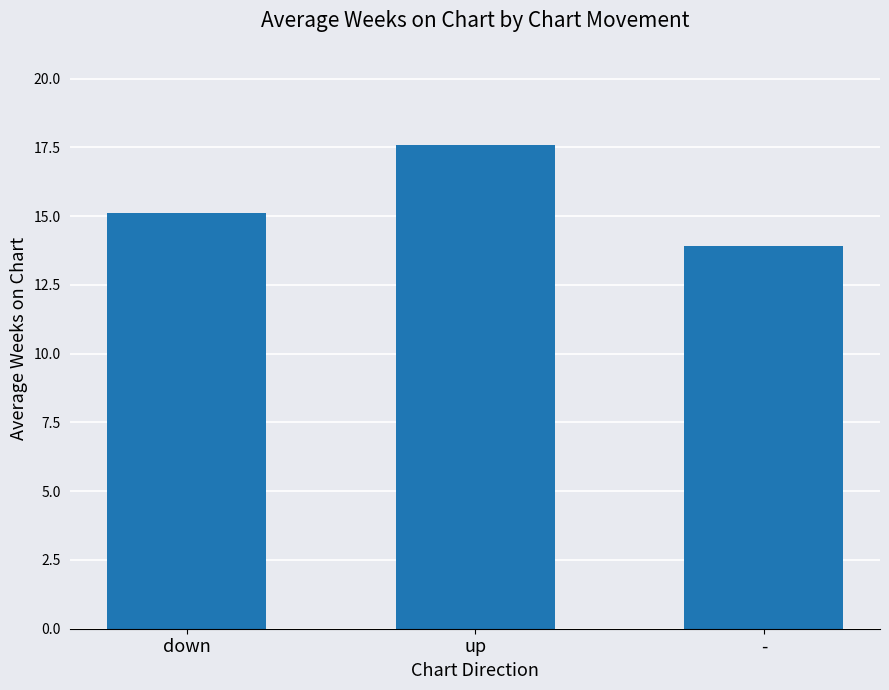

Which has a higher value, down or -?

down